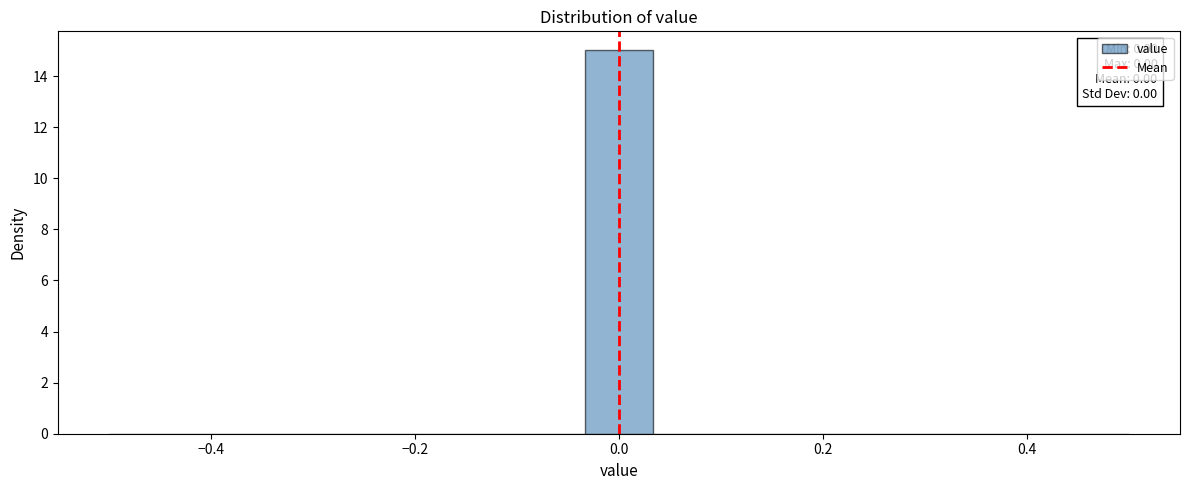

Read against the x-axis, roughly where is the centre of the tallest bar?

0.00